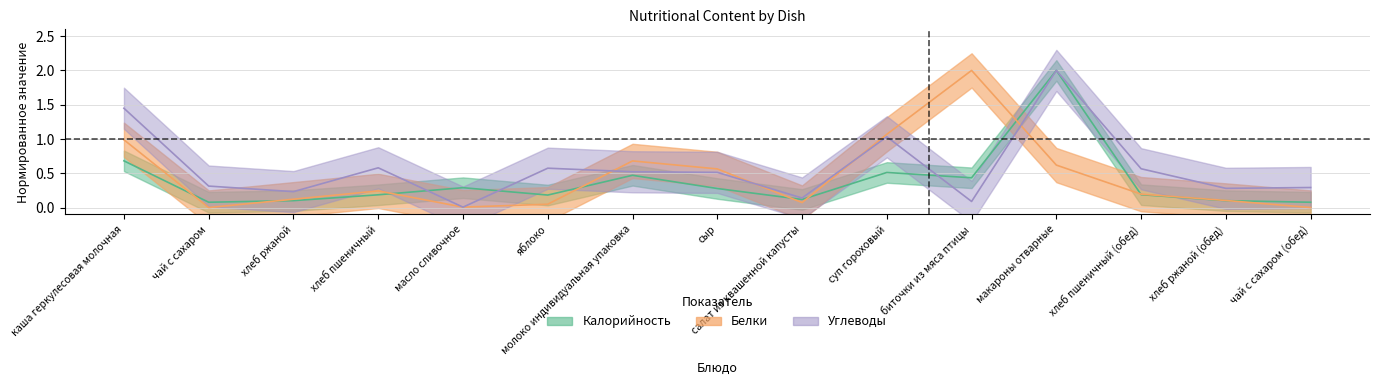

Where is the first local minimum for Углеводы?

хлеб ржаной